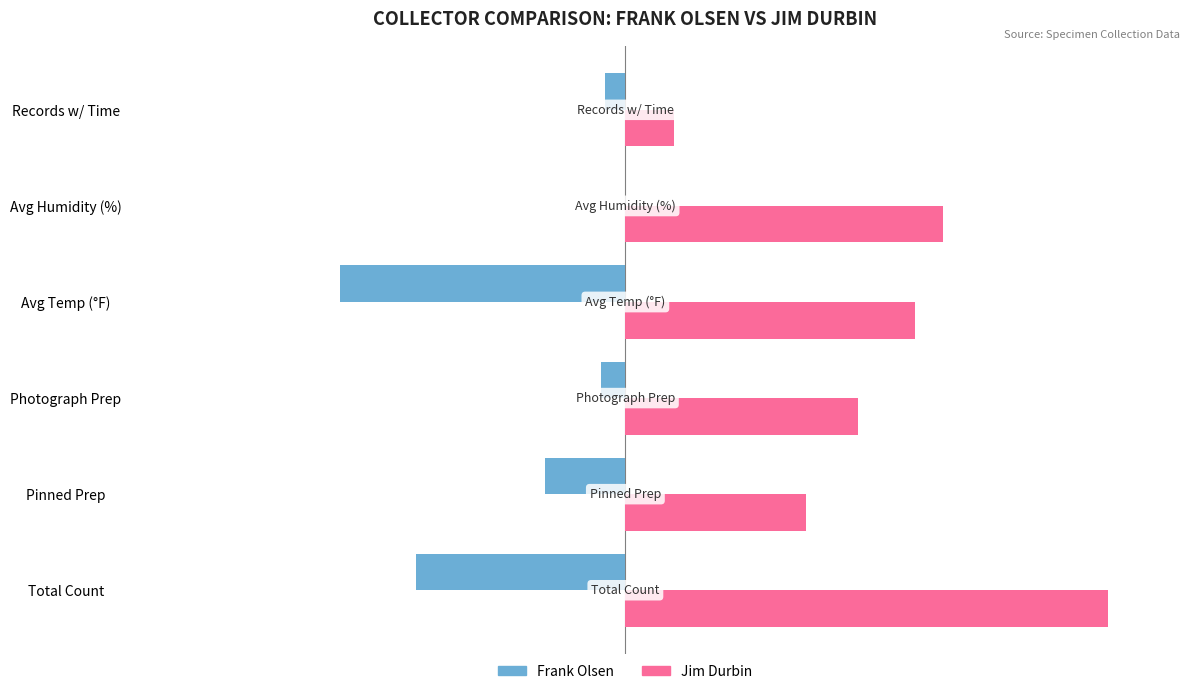

Rank the series by their maximum value, from highest to lowest.

Jim Durbin, Frank Olsen